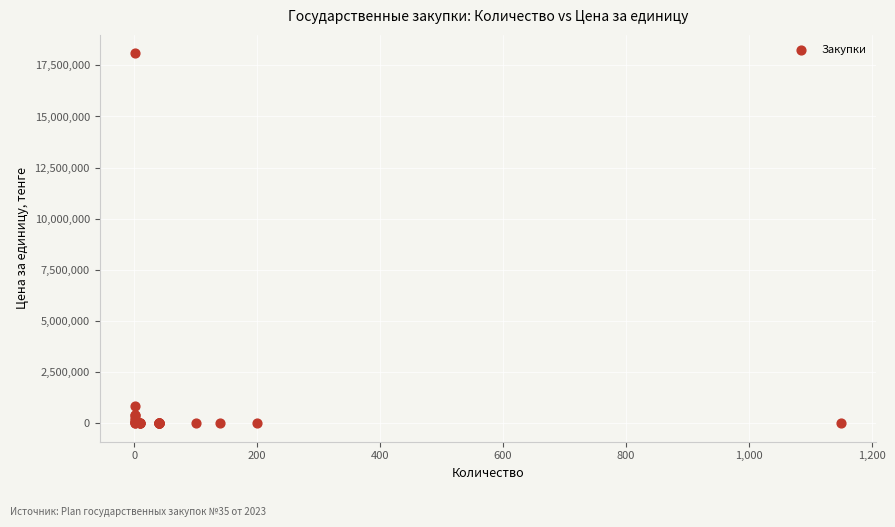

What Y value in the scatter plot is closest to 9043952?

840100.0